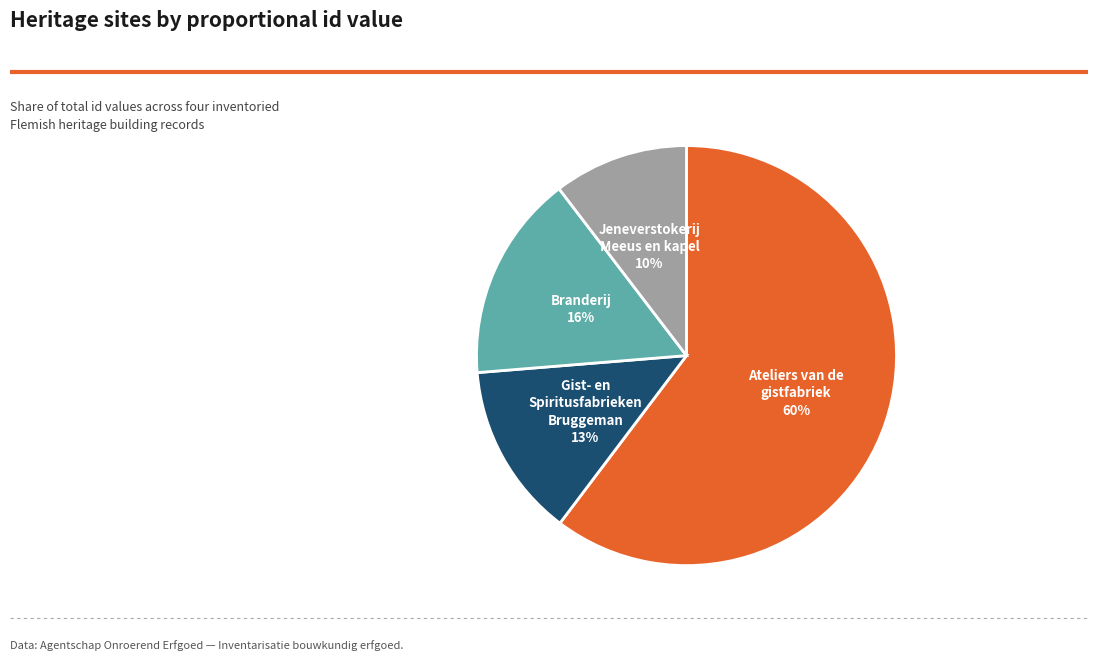

How many slices are in this pie chart?

4